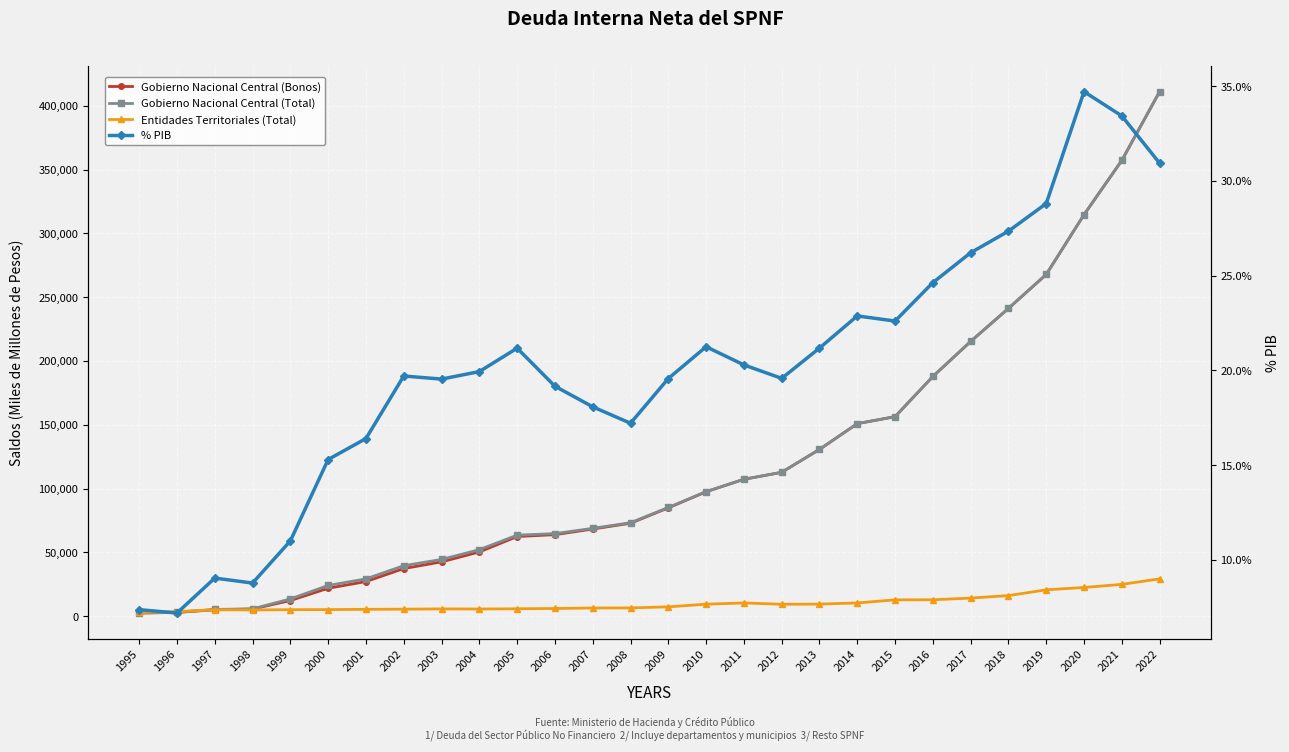

True or false: Entidades Territoriales (Total) has a value of 13321.2 at 2013.

False